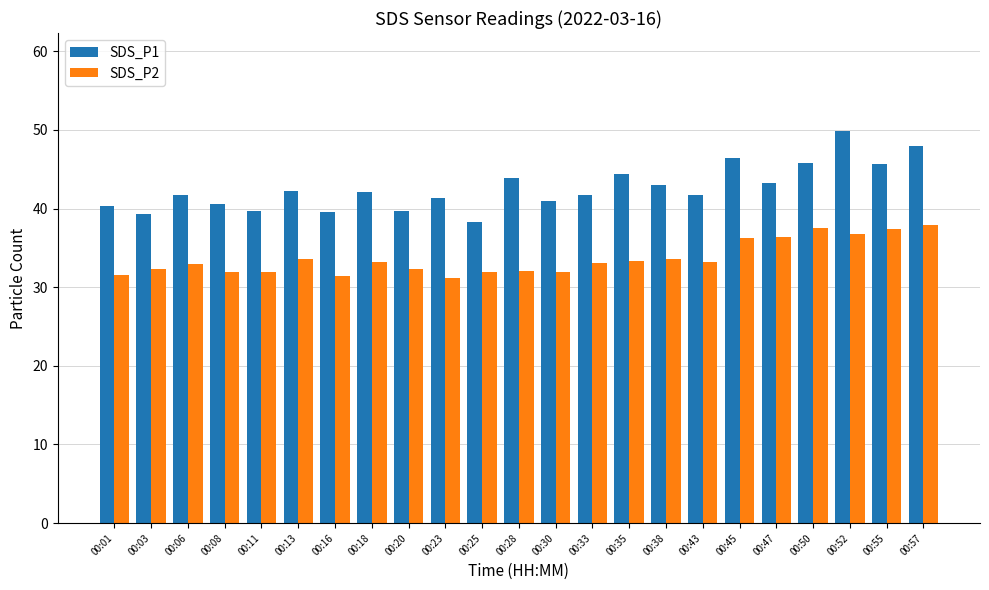

Which series has the widest spread of values?

SDS_P1